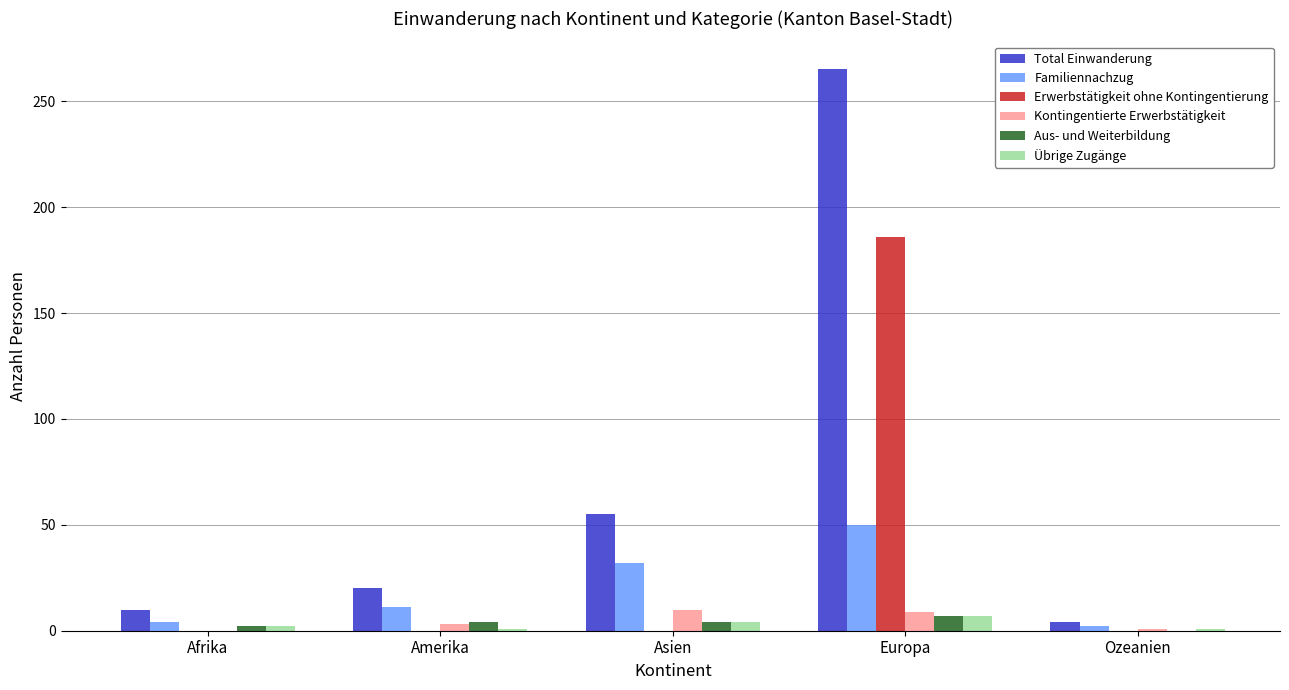

What is the difference between the Aus- und Weiterbildung values at Amerika and Europa?

3